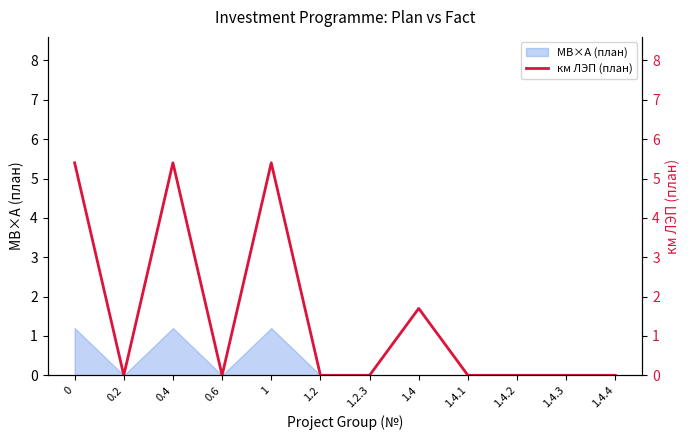

List the labels in order of value, smallest first.

0.2, 0.6, 1.2, 1.2.3, 1.4.1, 1.4.2, 1.4.3, 1.4.4, 1.4, 0, 0.4, 1